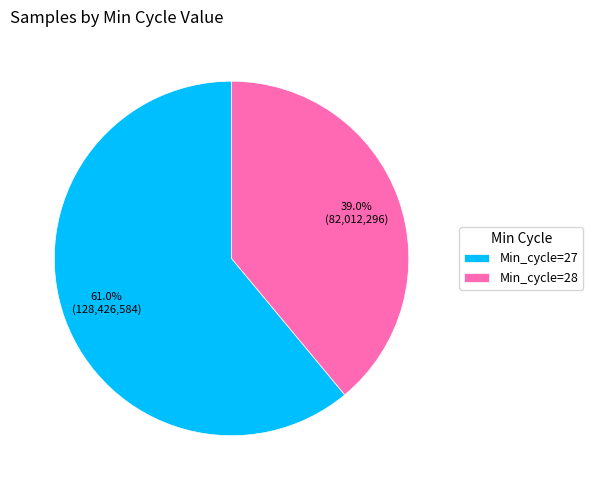

How many segments does this pie chart have?

2